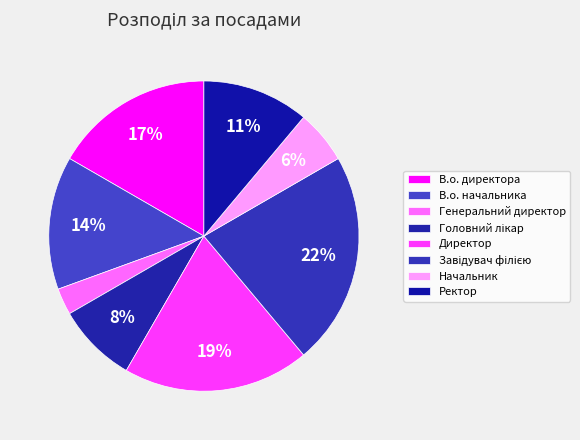

Is there any slice that represents more than half of the pie?

No